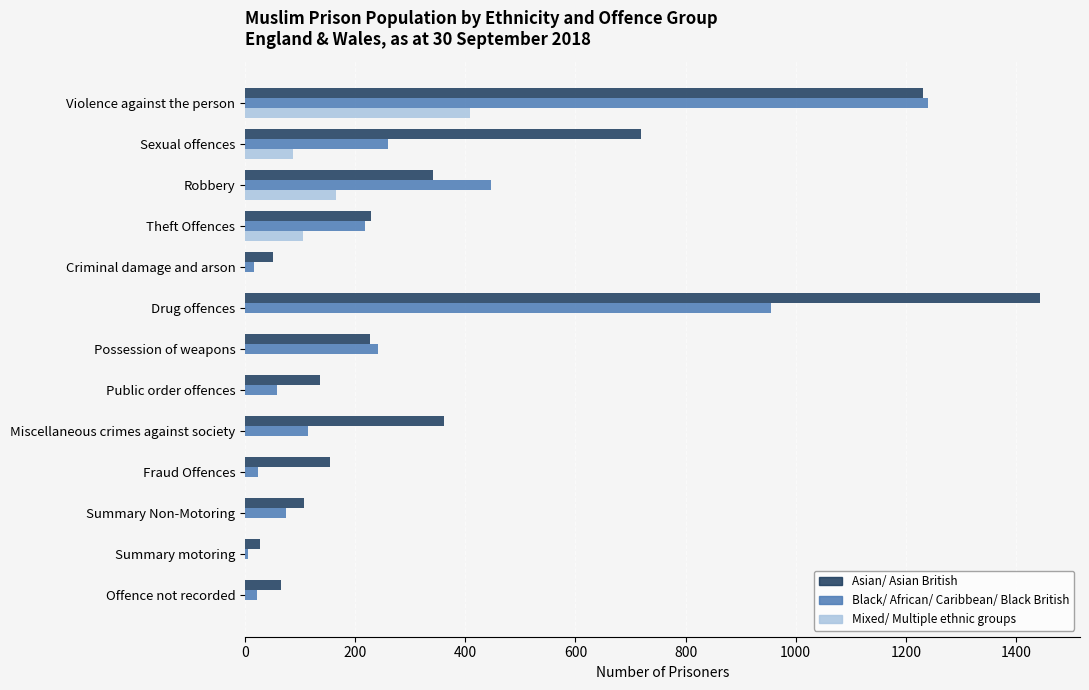

True or false: Asian/ Asian British has a value of 342 at Robbery.

True